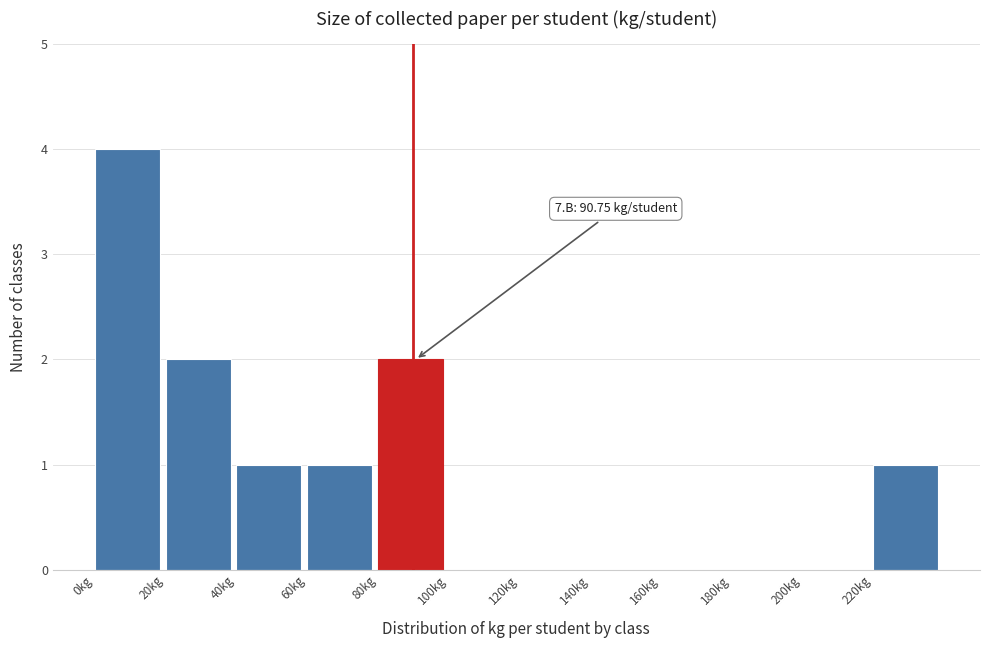

Over which range of the x-axis is the bar tallest?

0 to 20